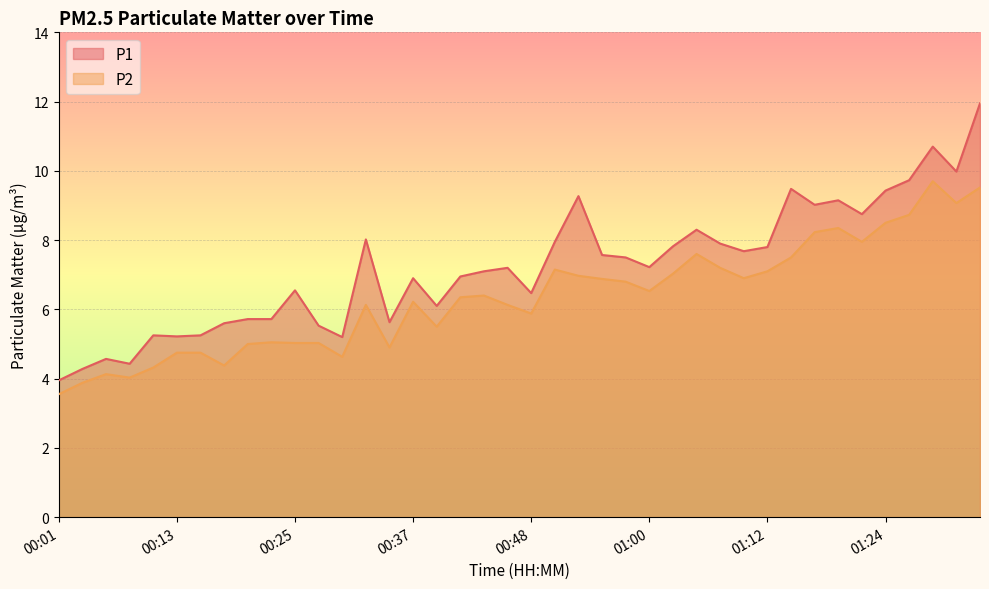

Where does the P1 series first go above 7?

00:32